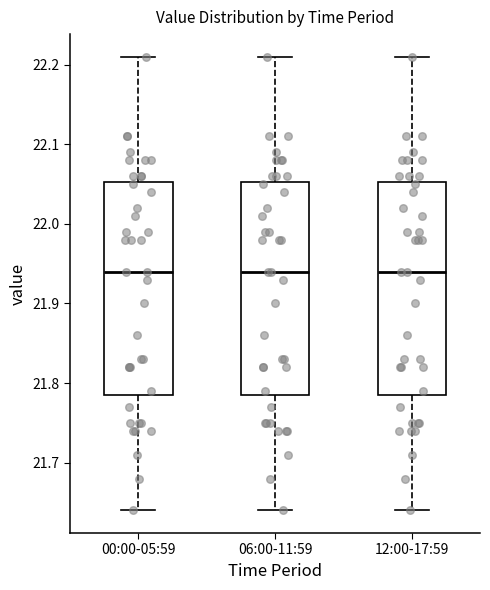

Where does the lower whisker of the box for 00:00-05:59 end on the y-axis? The values are not printed on the chart, so give them approximately, as read against the axis.

21.64